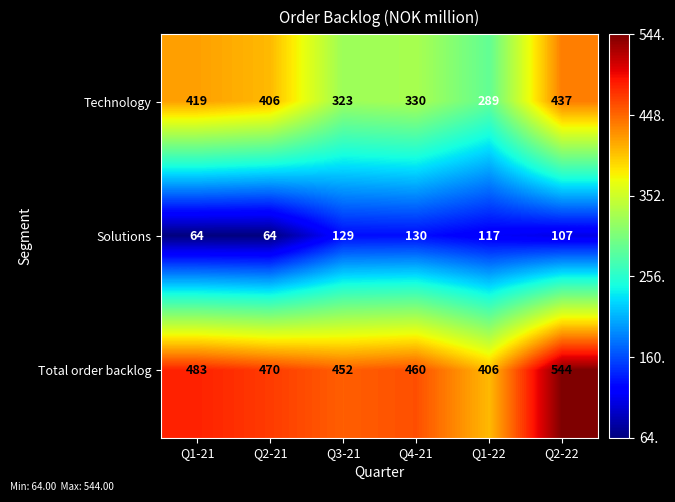

The value of Technology at Q2-22 is 437. True or false?

True